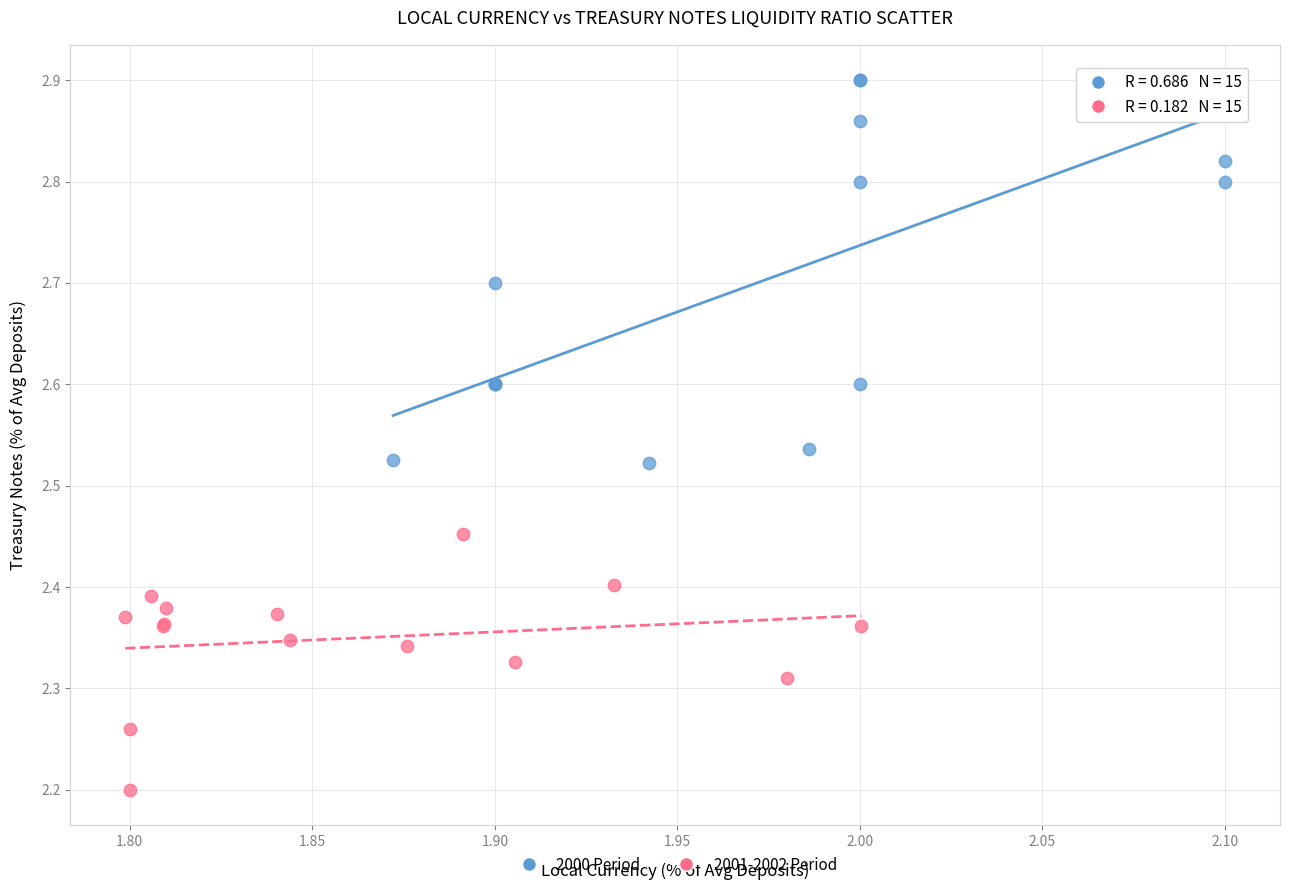

Which series reaches the minimum Y coordinate?

2001-2002 Period